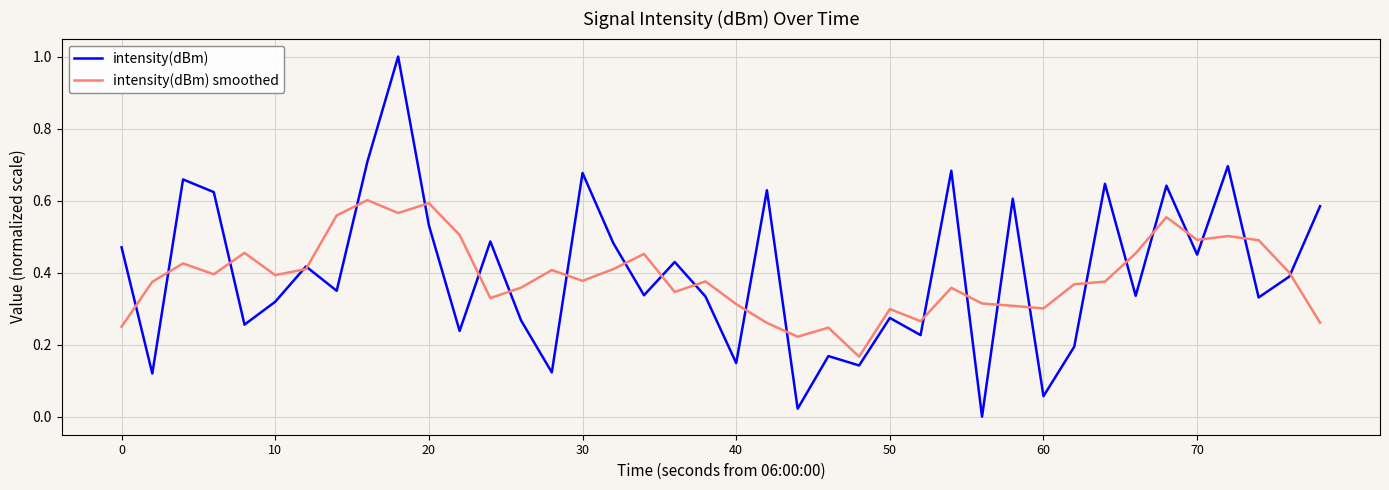

Which series has the largest total across all categories?

intensity(dBm)